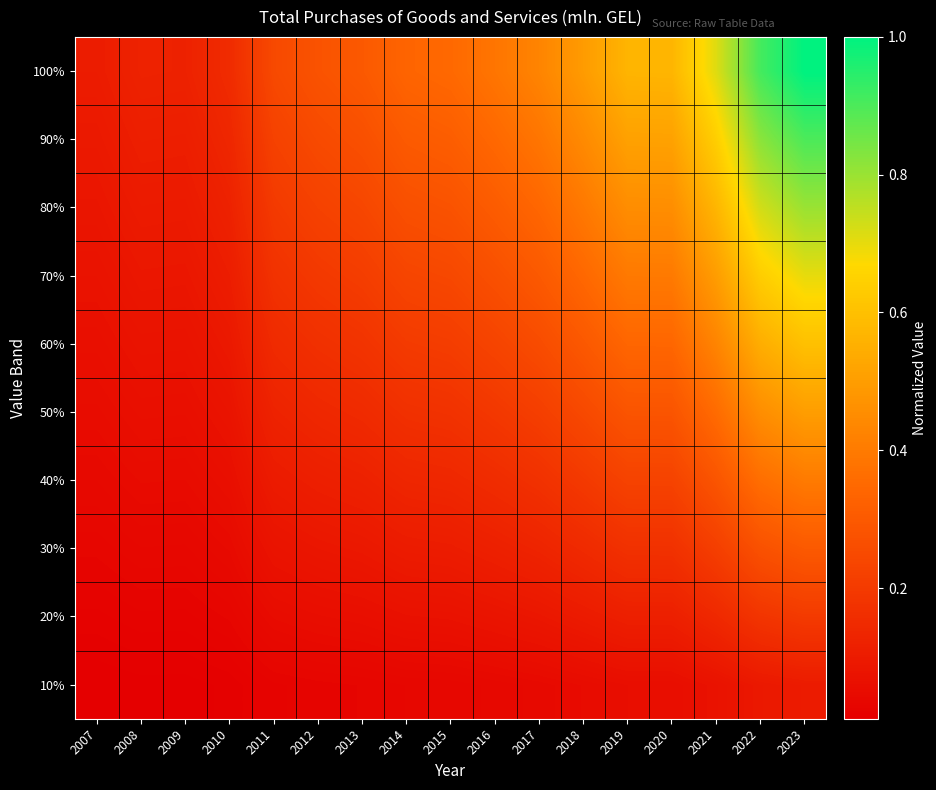

Reading right to left, transcribe all the data shown in this chart.

10%: 2023=0.1	2022=0.1	2021=0.1	2020=0.1	2019=0.1	2018=0.0	2017=0.0	2016=0.0	2015=0.0	2014=0.0	2013=0.0	2012=0.0	2011=0.0	2010=0.0	2009=0.0	2008=0.0	2007=0.0
20%: 2023=0.2	2022=0.2	2021=0.1	2020=0.1	2019=0.1	2018=0.1	2017=0.1	2016=0.1	2015=0.1	2014=0.1	2013=0.1	2012=0.1	2011=0.0	2010=0.0	2009=0.0	2008=0.0	2007=0.0
30%: 2023=0.3	2022=0.3	2021=0.2	2020=0.2	2019=0.2	2018=0.1	2017=0.1	2016=0.1	2015=0.1	2014=0.1	2013=0.1	2012=0.1	2011=0.1	2010=0.0	2009=0.0	2008=0.0	2007=0.0
40%: 2023=0.4	2022=0.4	2021=0.3	2020=0.2	2019=0.2	2018=0.2	2017=0.2	2016=0.2	2015=0.1	2014=0.1	2013=0.1	2012=0.1	2011=0.1	2010=0.1	2009=0.0	2008=0.0	2007=0.0
50%: 2023=0.5	2022=0.5	2021=0.4	2020=0.3	2019=0.3	2018=0.2	2017=0.2	2016=0.2	2015=0.2	2014=0.2	2013=0.1	2012=0.1	2011=0.1	2010=0.1	2009=0.1	2008=0.1	2007=0.1
60%: 2023=0.6	2022=0.5	2021=0.4	2020=0.3	2019=0.3	2018=0.3	2017=0.3	2016=0.2	2015=0.2	2014=0.2	2013=0.2	2012=0.2	2011=0.1	2010=0.1	2009=0.1	2008=0.1	2007=0.1
70%: 2023=0.7	2022=0.6	2021=0.5	2020=0.4	2019=0.4	2018=0.3	2017=0.3	2016=0.3	2015=0.2	2014=0.2	2013=0.2	2012=0.2	2011=0.2	2010=0.1	2009=0.1	2008=0.1	2007=0.1
80%: 2023=0.8	2022=0.7	2021=0.6	2020=0.5	2019=0.5	2018=0.4	2017=0.3	2016=0.3	2015=0.3	2014=0.3	2013=0.2	2012=0.2	2011=0.2	2010=0.1	2009=0.1	2008=0.1	2007=0.1
90%: 2023=0.9	2022=0.8	2021=0.6	2020=0.5	2019=0.5	2018=0.4	2017=0.4	2016=0.3	2015=0.3	2014=0.3	2013=0.3	2012=0.3	2011=0.2	2010=0.1	2009=0.1	2008=0.1	2007=0.1
100%: 2023=1.0	2022=0.9	2021=0.7	2020=0.6	2019=0.6	2018=0.5	2017=0.4	2016=0.4	2015=0.3	2014=0.3	2013=0.3	2012=0.3	2011=0.2	2010=0.2	2009=0.1	2008=0.1	2007=0.1